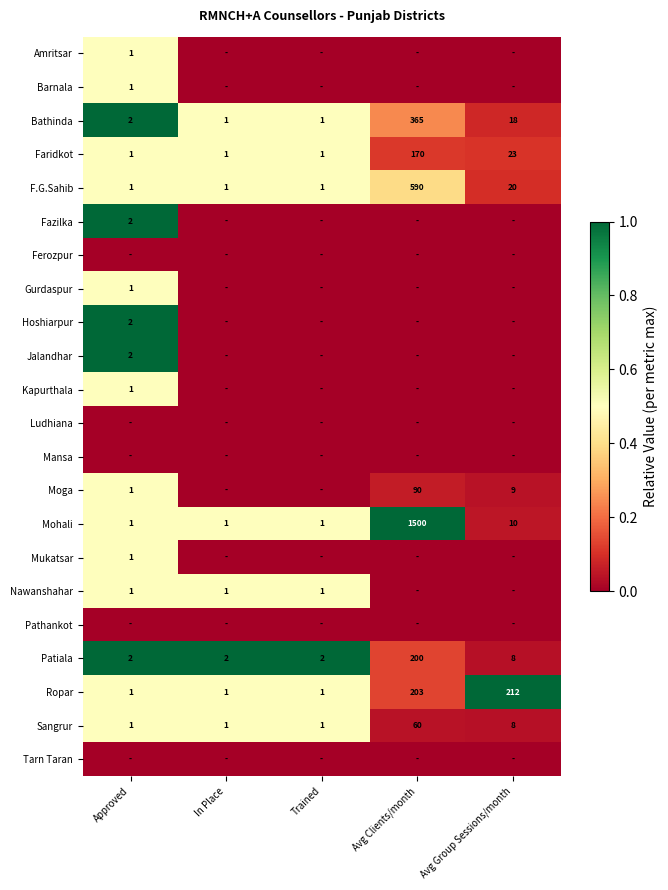

How many data points does each series have?

5